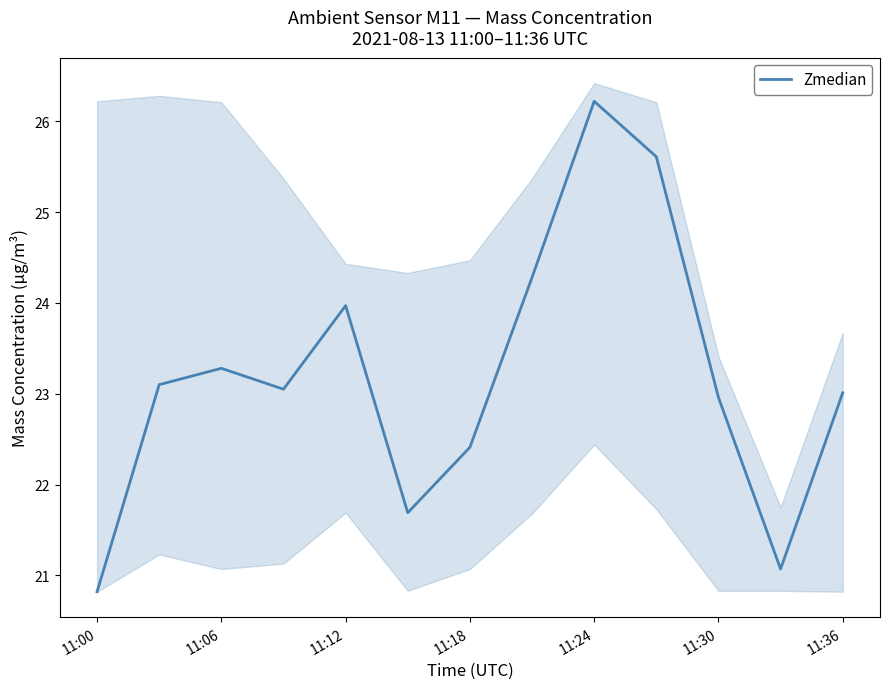

Reading left to right, list all the values displayed in this chart.

20.8	23.1	23.3	23.1	24.0	21.7	22.4	24.3	26.2	25.6	23.0	21.1	23.0